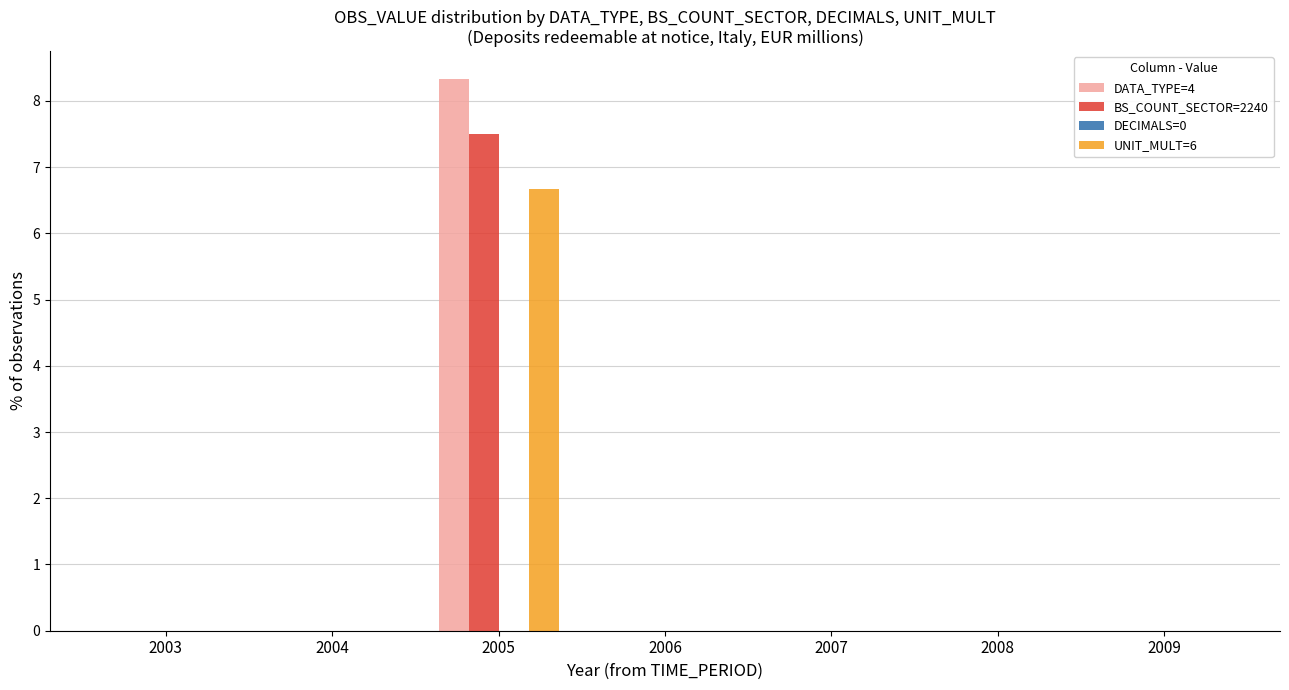

True or false: UNIT_MULT=6 has a value of 0.0 at 2009.

True